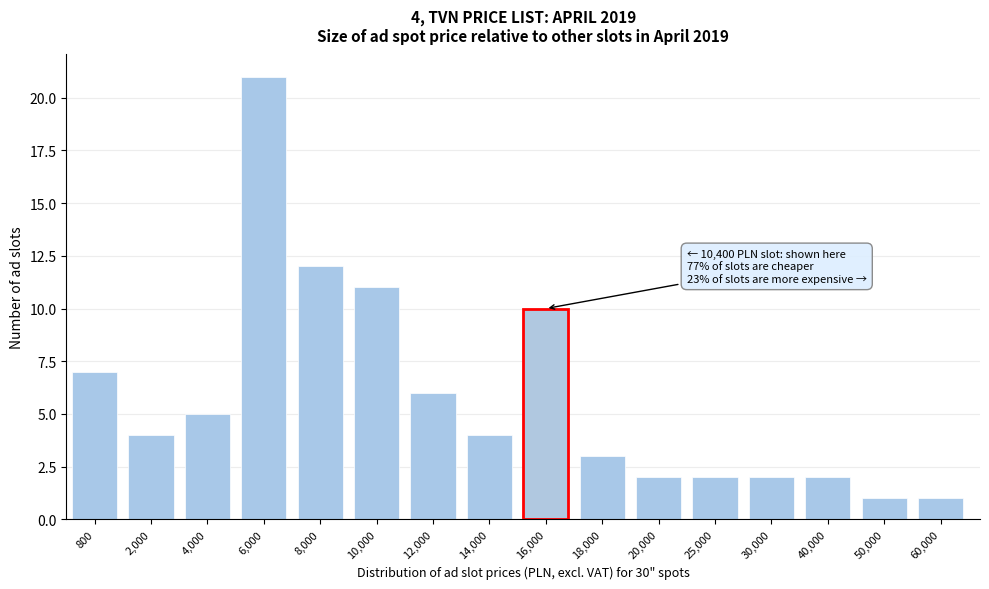

Reading left to right, extract all data points from this chart.

7	4	5	21	12	11	6	4	10	3	2	2	2	2	1	1